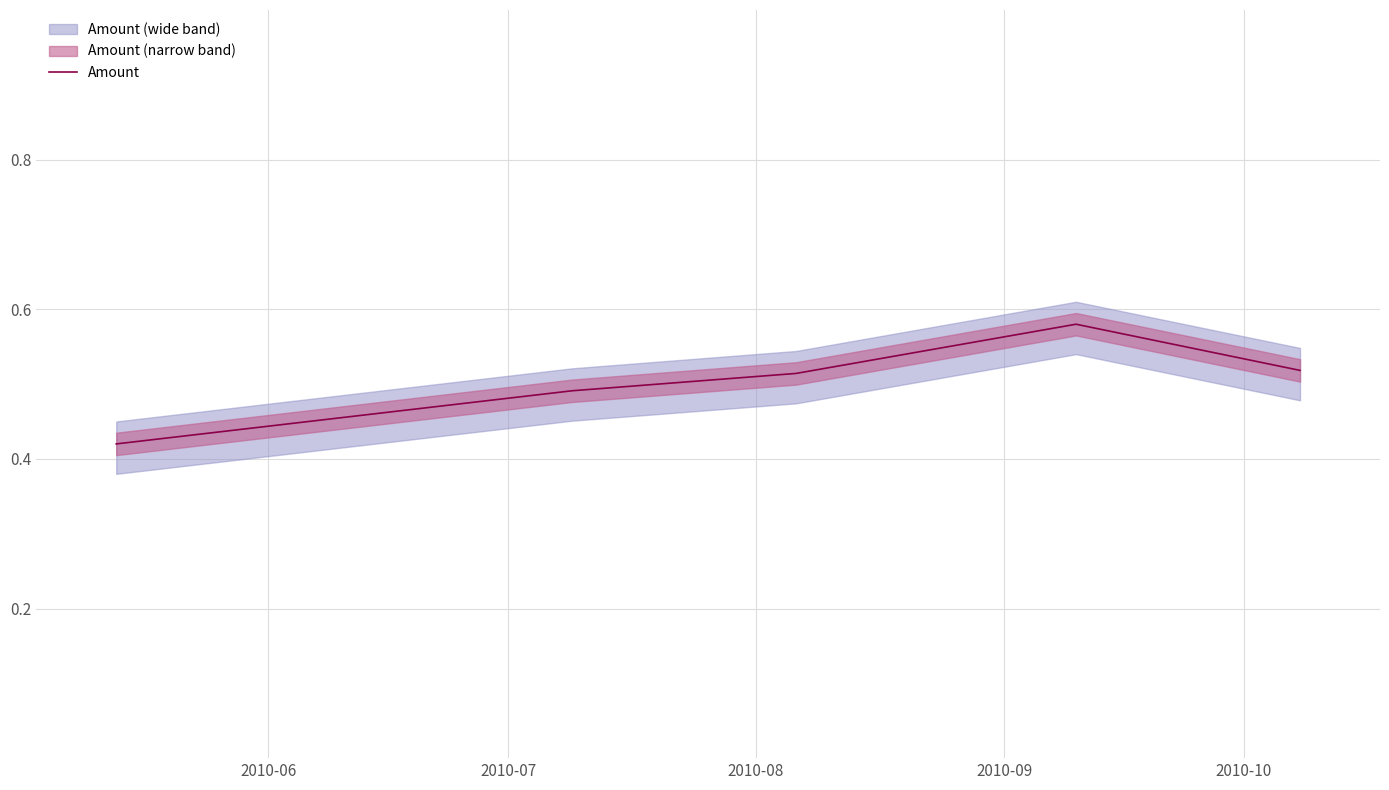

What is the difference between the values at 2010-10 and 2010-06?

0.1